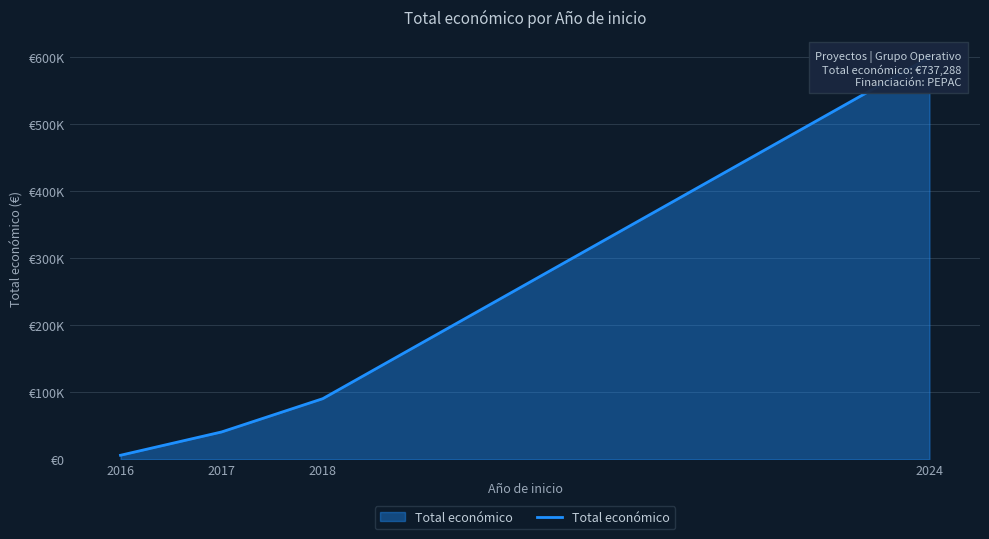

At which category does the chart reach its peak across all series?

2024